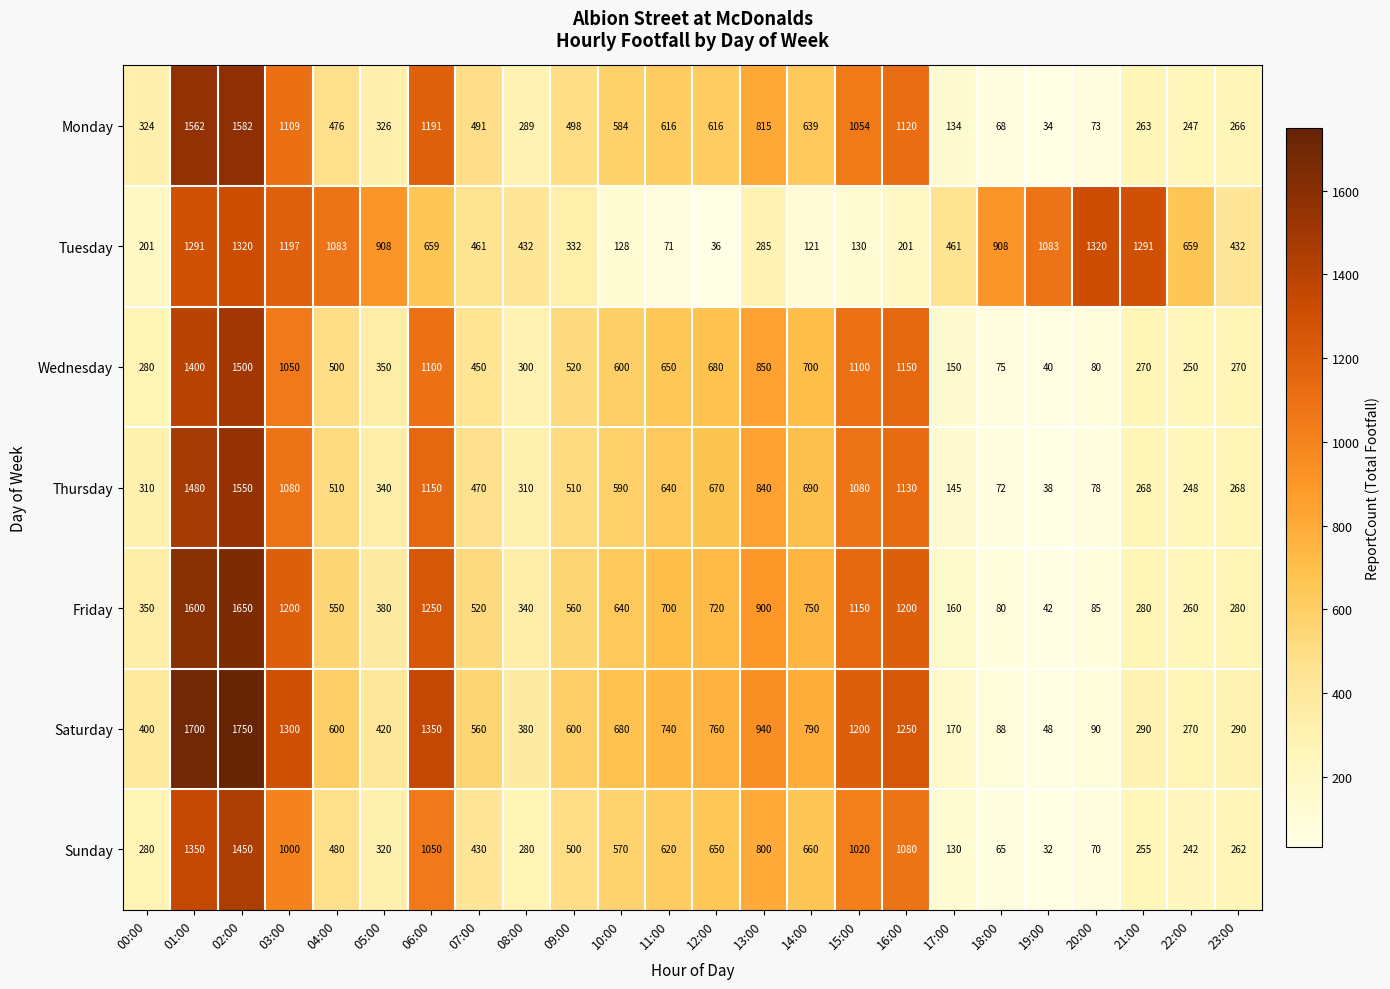

What is the difference between the maximum and second lowest values in the Tuesday series?

1249